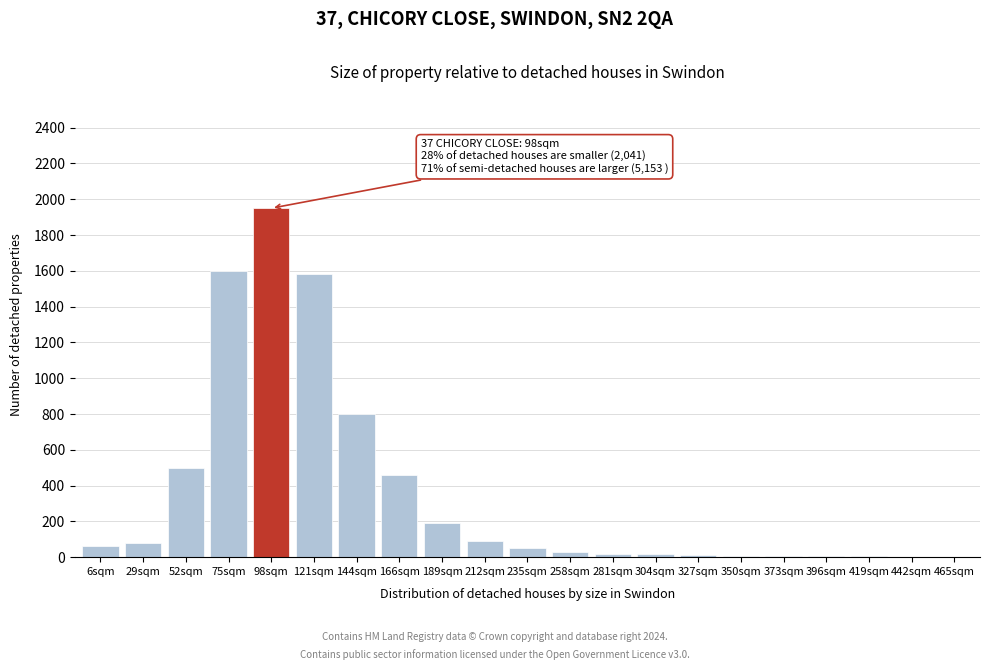

Between 144sqm and 98sqm, which is larger?

98sqm